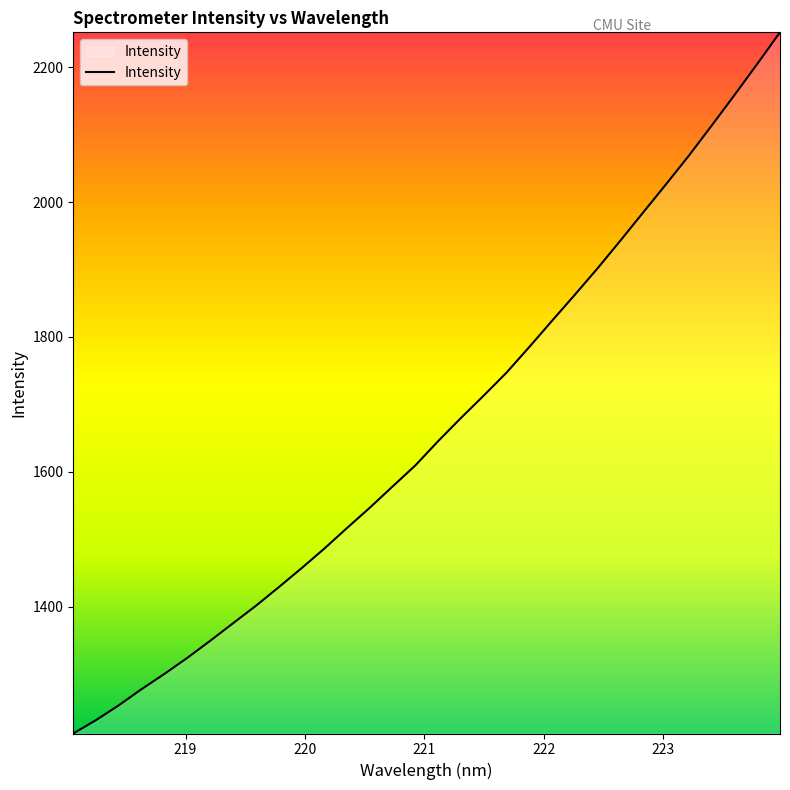

Does the chart have visible grid lines?

No